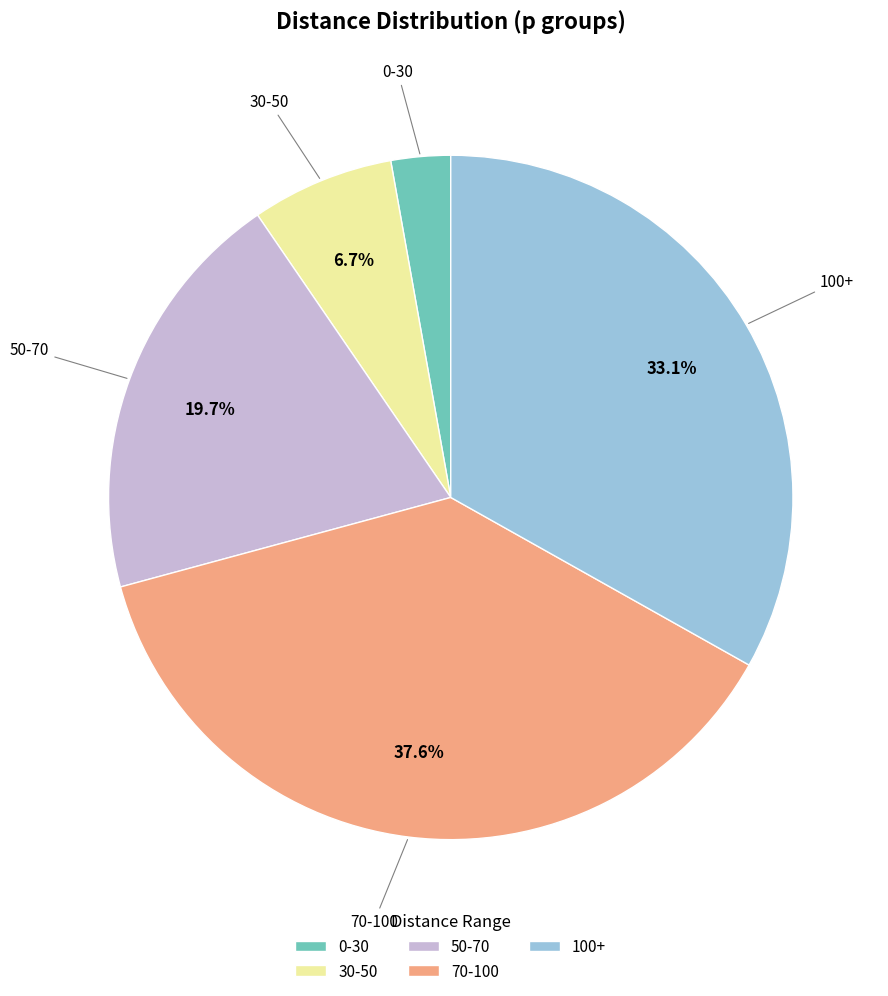

Is there any slice that represents more than half of the pie?

No